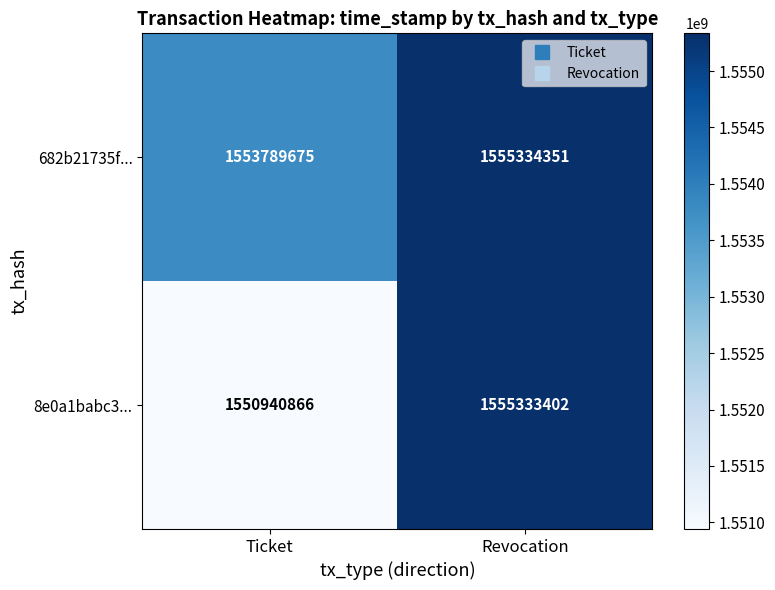

At which category does the chart reach its peak across all series?

Revocation